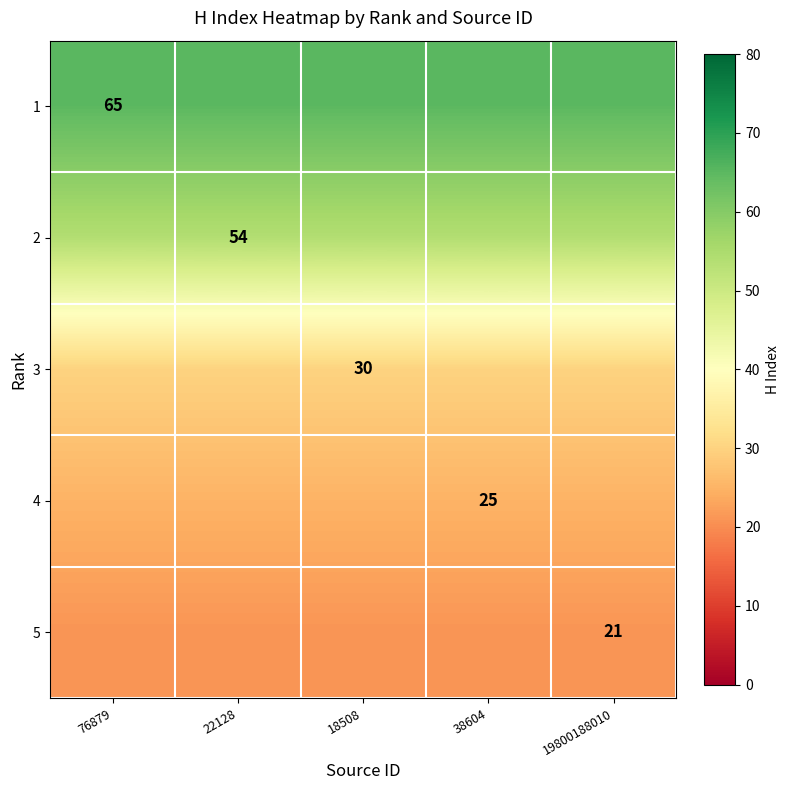

Is it true that 4 equals 43 at 38604?

False